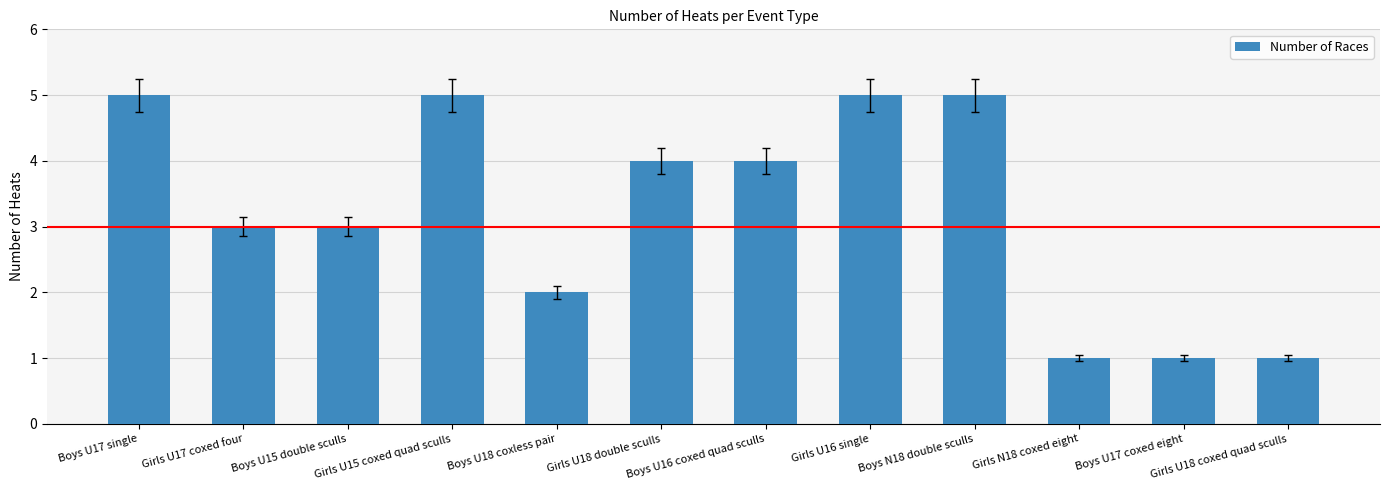

Are the bars horizontal?

No